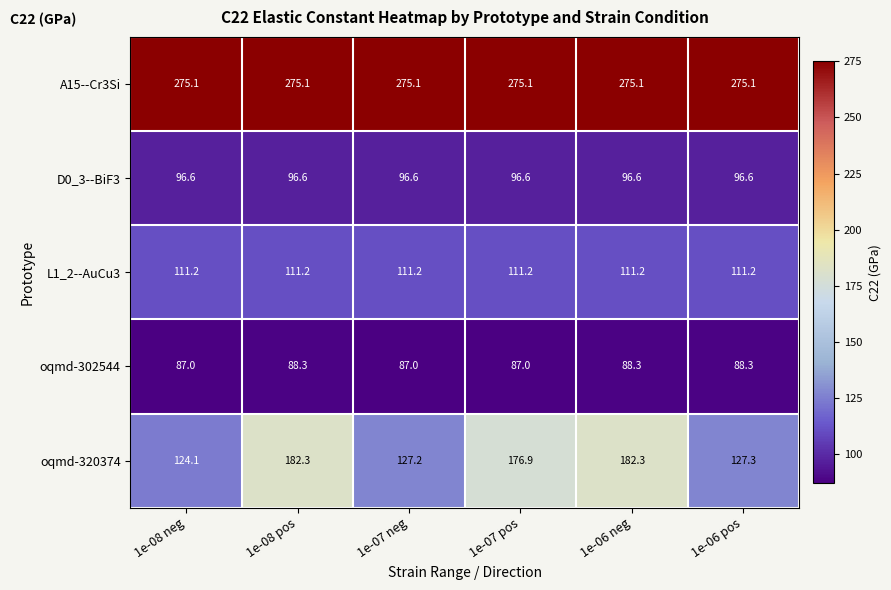

Rank the series at 1e-07 pos from highest to lowest value.

A15--Cr3Si, oqmd-320374, L1_2--AuCu3, D0_3--BiF3, oqmd-302544